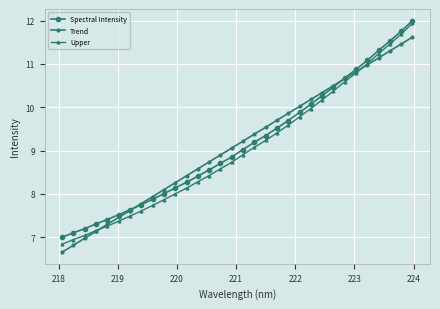

Is this an area chart (filled region under the line)?

No